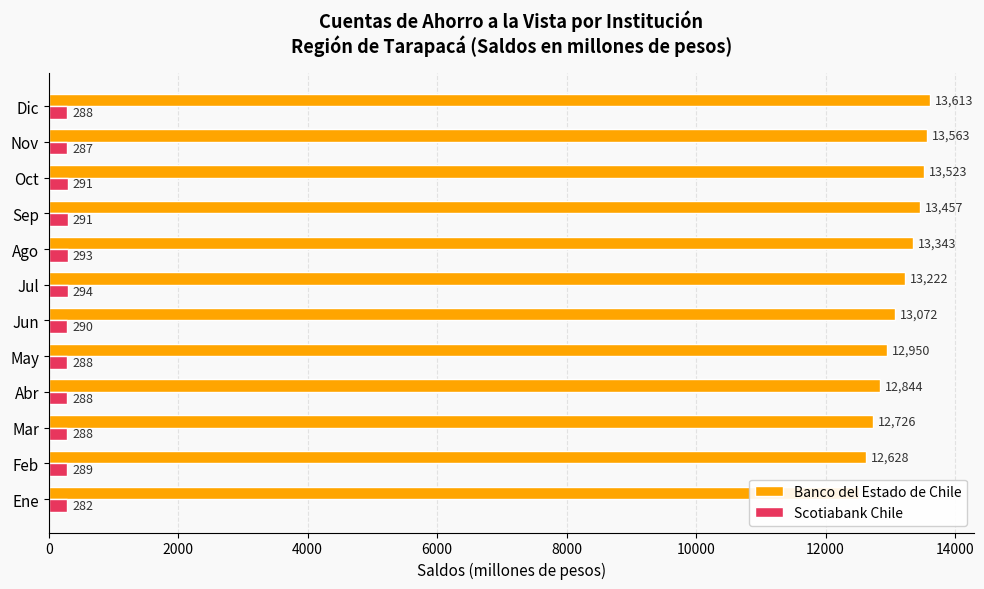

How many groups of bars are there?

12